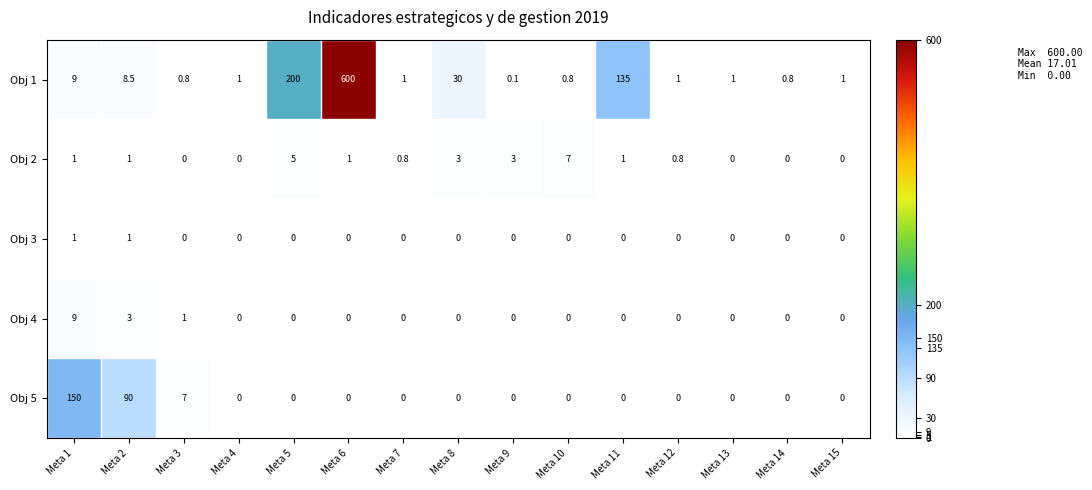

What value does the Obj 2 series have at Meta 2?

1.0